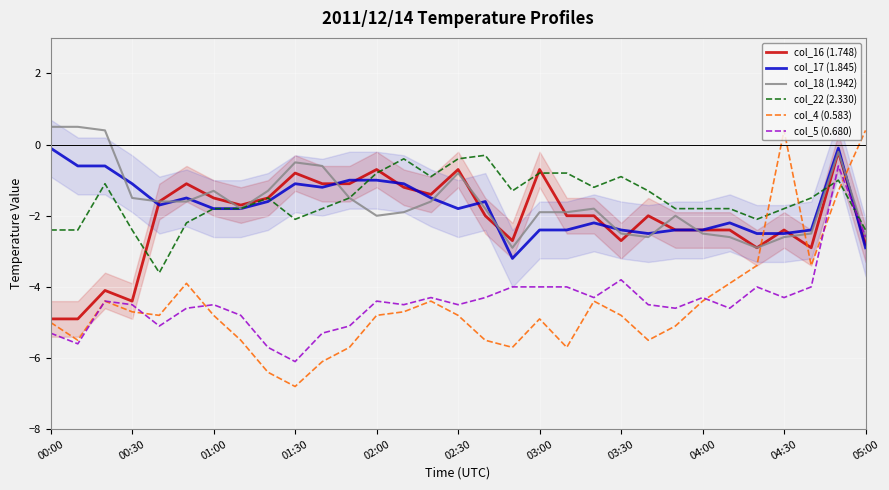

Is the value of col_18 (1.942) at 03:00 greater than the value of col_5 (0.680) at 04:00?

Yes